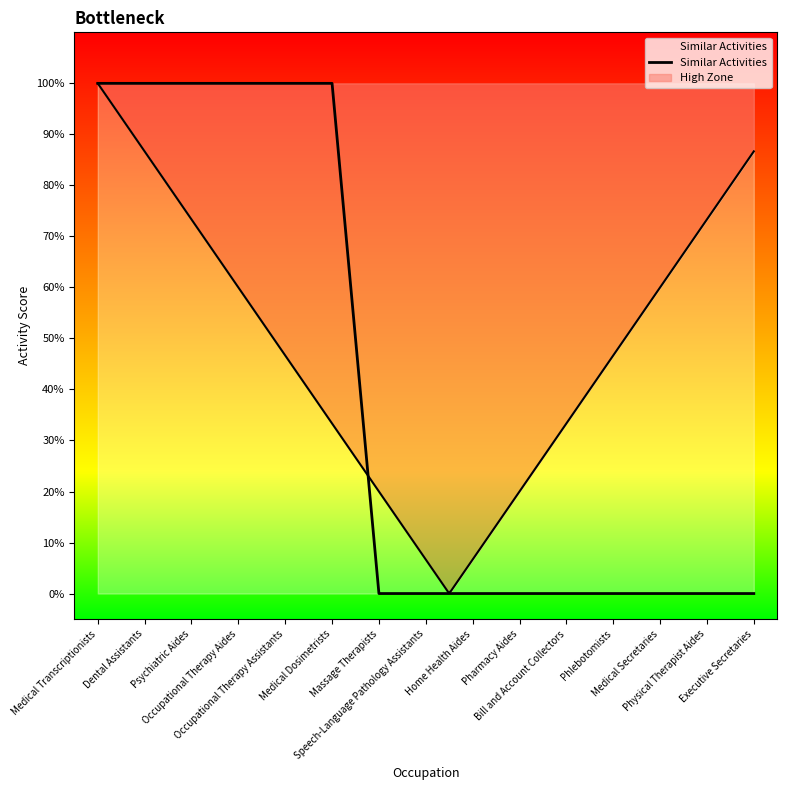

What is the difference between the second highest and second lowest values?

1